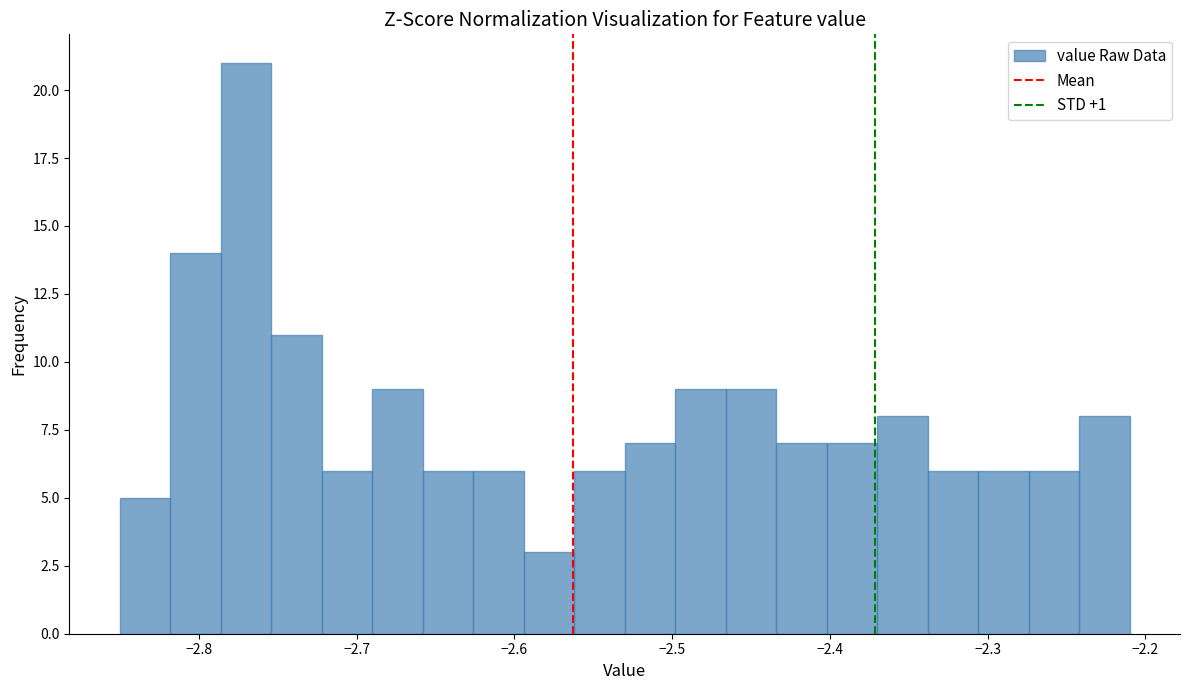

Around what value on the x-axis is the tallest bar? Give the approximate position of its centre, as read against the axis.

-2.77